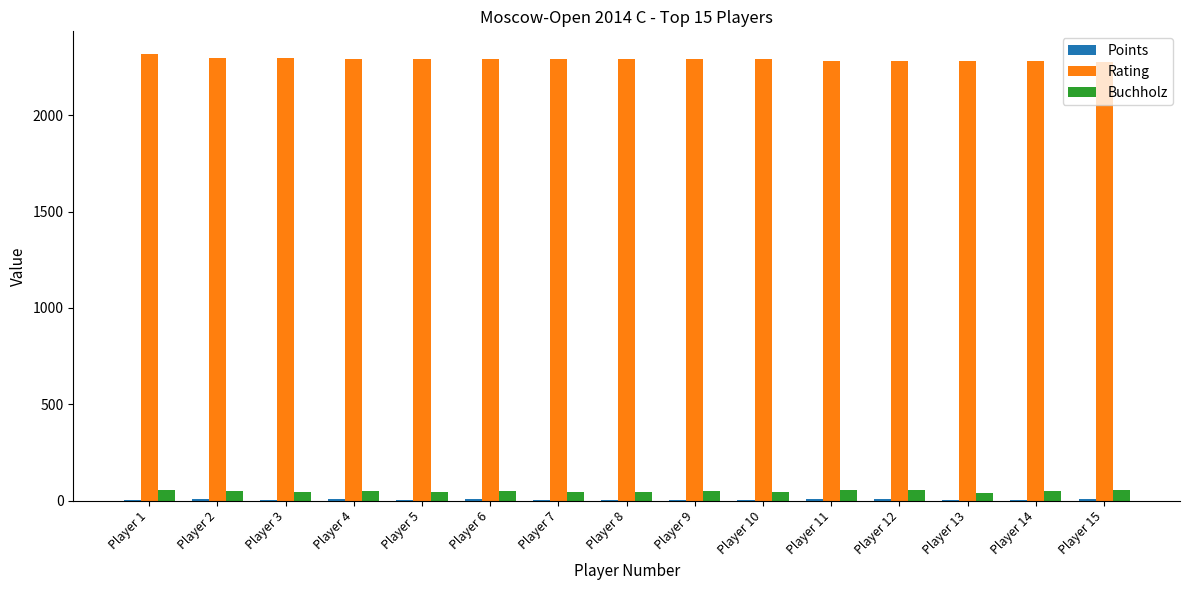

Is the value of Buchholz at Player 11 greater than the value of Rating at Player 13?

No